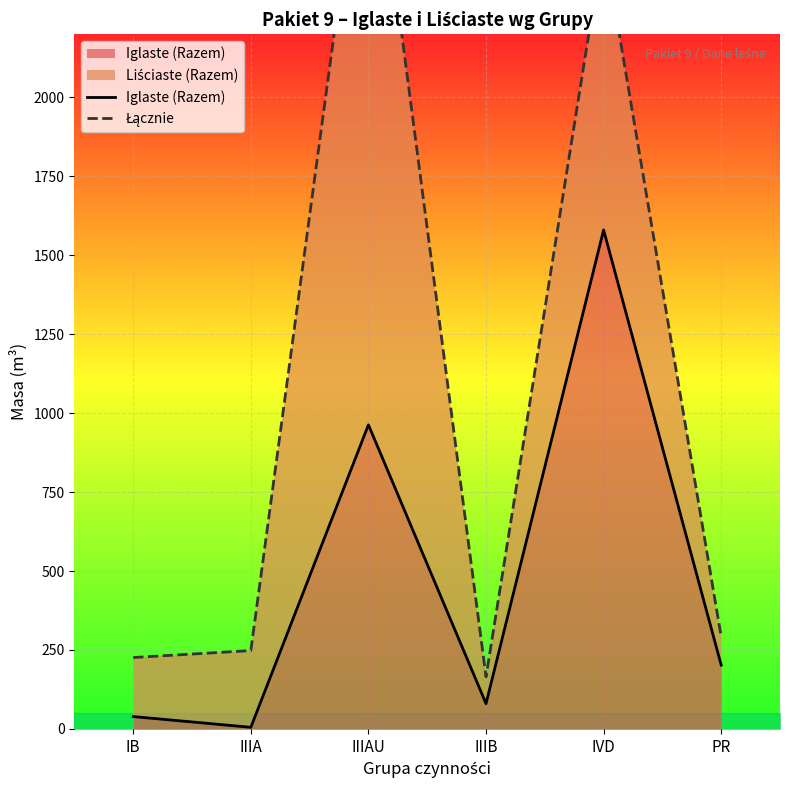

What is the value of the Łącznie point at the 5th from the left?

2494